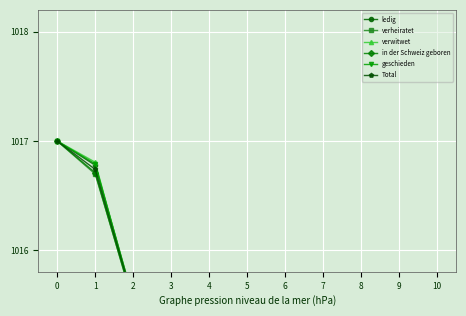

The value of verwitwet at 8 is 1521.4. True or false?

False